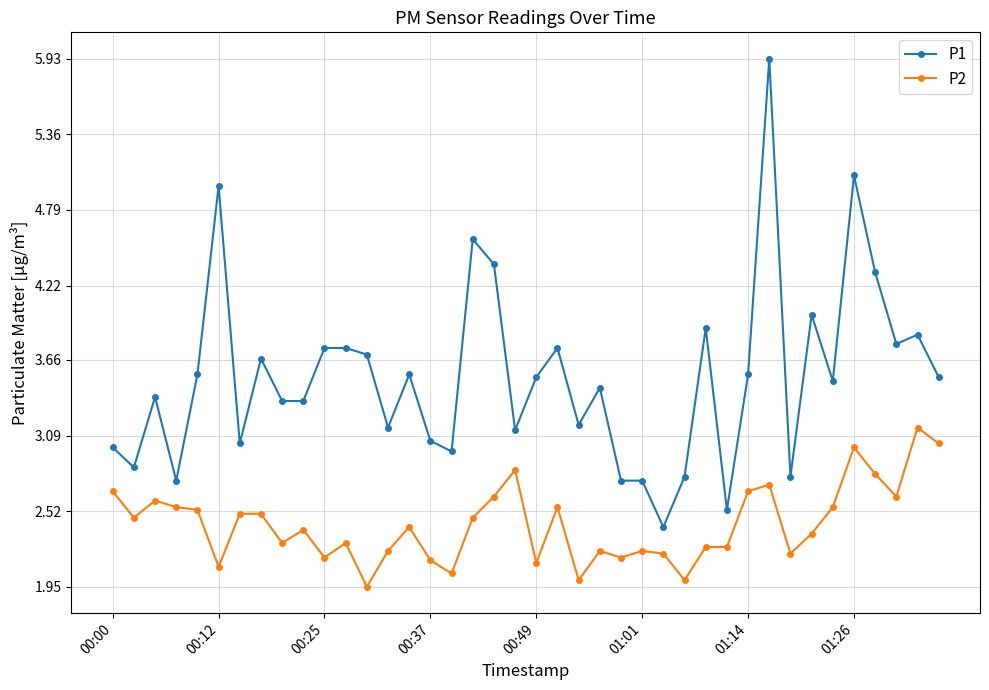

What is the value of the P1 point at the 18th from the left?

4.6